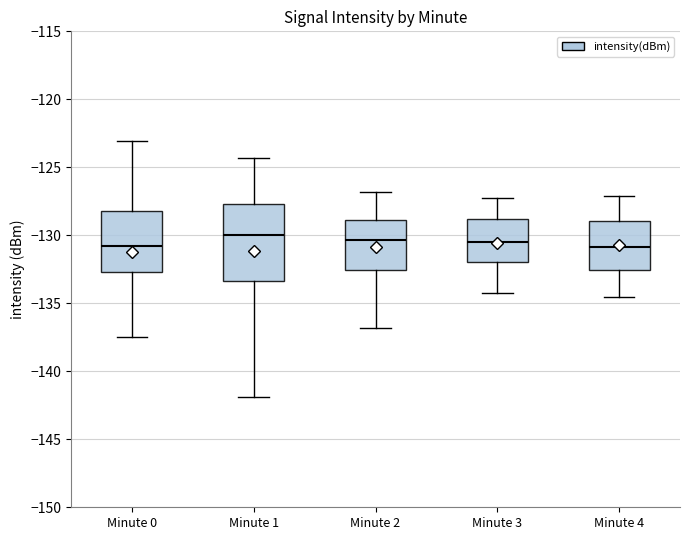

Reading left to right, transcribe this box plot: for each box, give where its median line is, the range the box spans, and where its two whiskers end, as read against the y-axis. The values are not printed on the chart, so give them approximately, as read against the axis.

Minute 0: median -131.0, box -132.5 to -128.0, whiskers -137.5 to -123.0
Minute 1: median -130.0, box -133.5 to -127.5, whiskers -142.0 to -124.5
Minute 2: median -130.5, box -132.5 to -129.0, whiskers -137.0 to -127.0
Minute 3: median -130.5, box -132.0 to -129.0, whiskers -134.0 to -127.0
Minute 4: median -131.0, box -132.5 to -129.0, whiskers -134.5 to -127.0